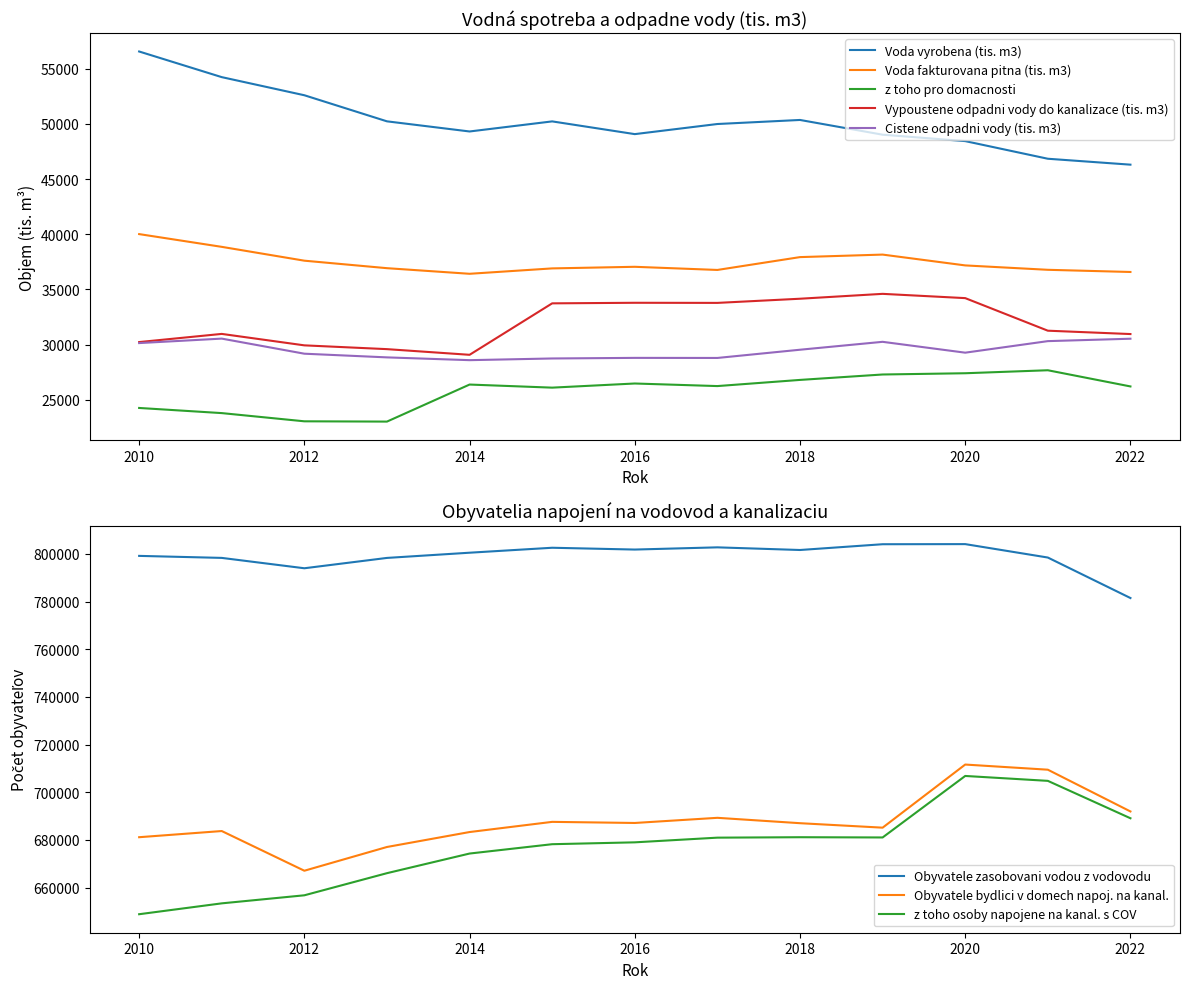

At 2013, list the series in order from smallest to largest.

z toho pro domacnosti, Cistene odpadni vody (tis. m3), Vypoustene odpadni vody do kanalizace (tis. m3), Voda fakturovana pitna (tis. m3), Voda vyrobena (tis. m3)